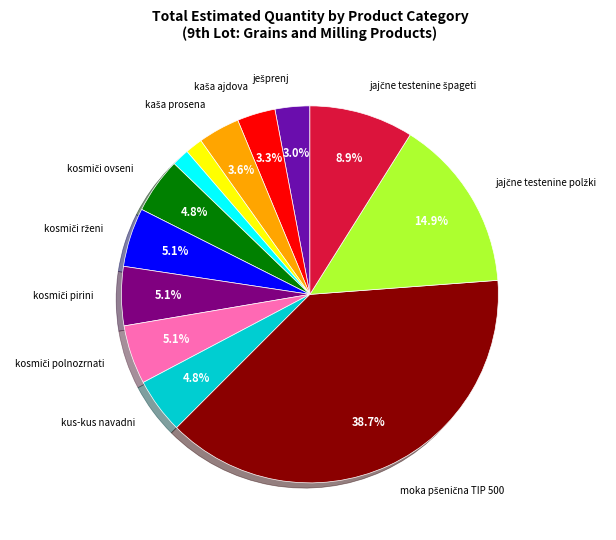

Is there any slice that represents more than half of the pie?

No